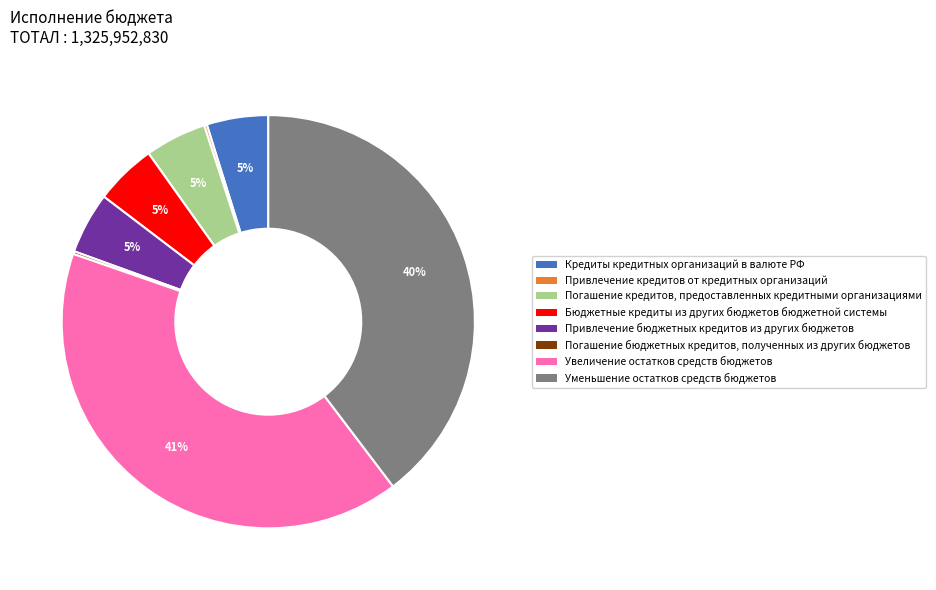

True or false: Увеличение остатков средств accounts for 41% of the total.

True